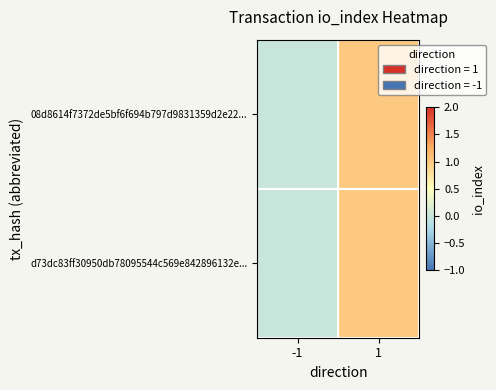

Between -1 and 1, which series saw the biggest shift?

08d8614f7372de5bf6f694b797d9831359d2e22...